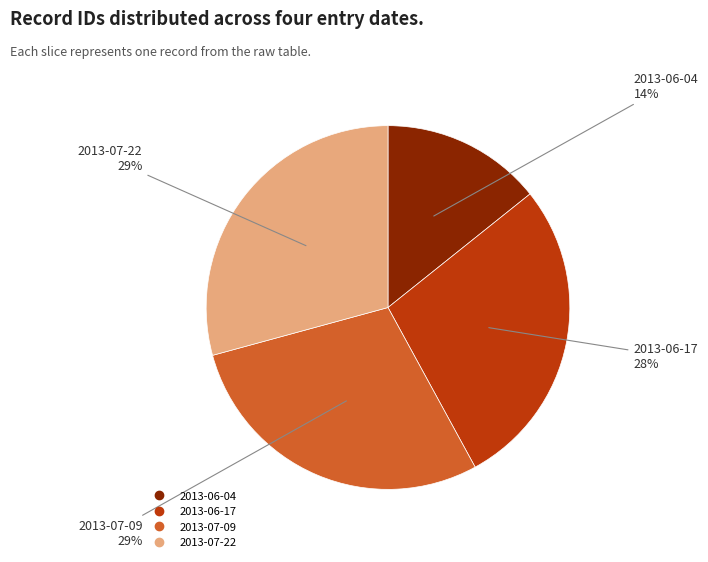

Is the sum of 2013-07-22 and 2013-06-17 greater than half?

Yes